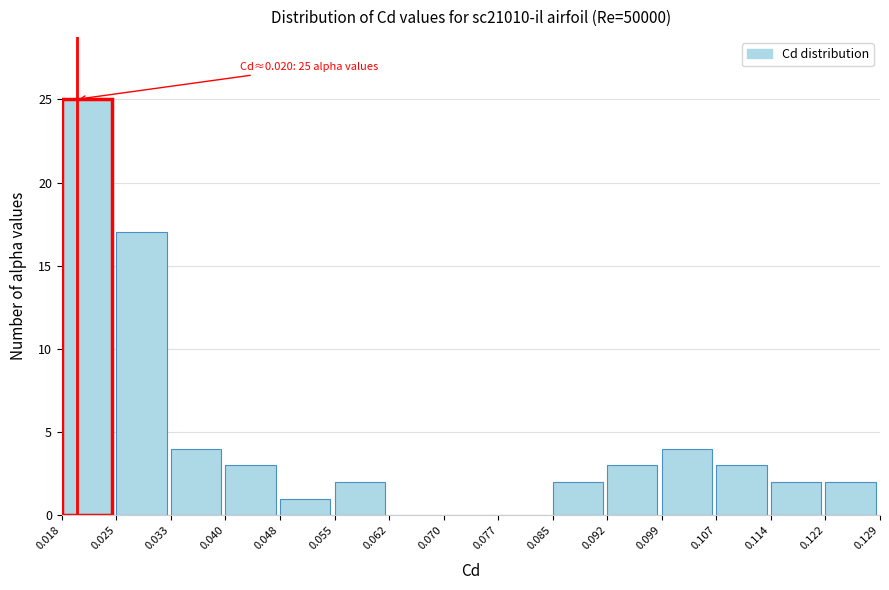

Over which range of the x-axis is the bar tallest?

0.018 to 0.025